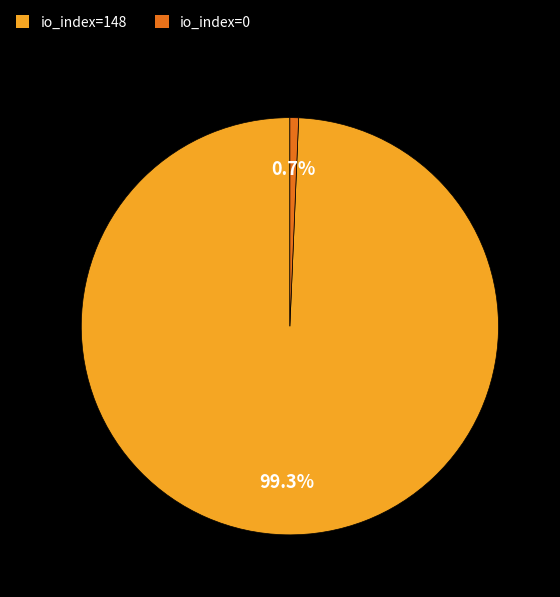

Is it true that io_index=148 is 85% of the pie?

False